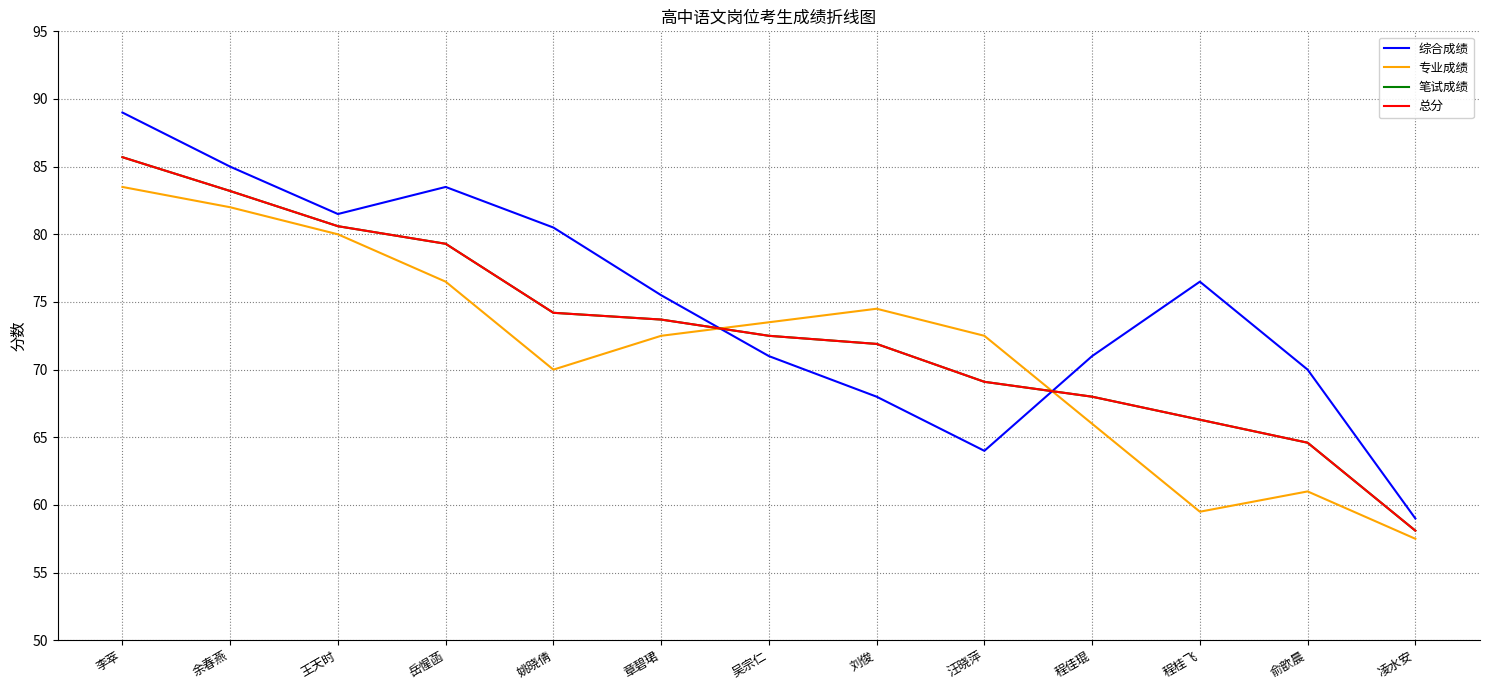

How many times do 专业成绩 and 总分 cross each other?

2